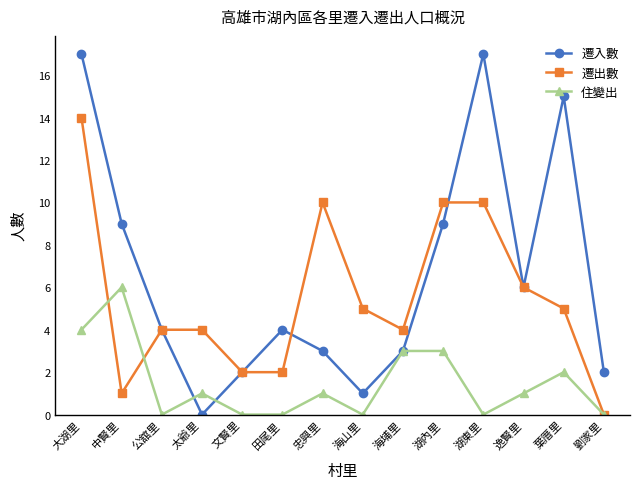

True or false: 住變出 has more than 1 interior local peaks.

True